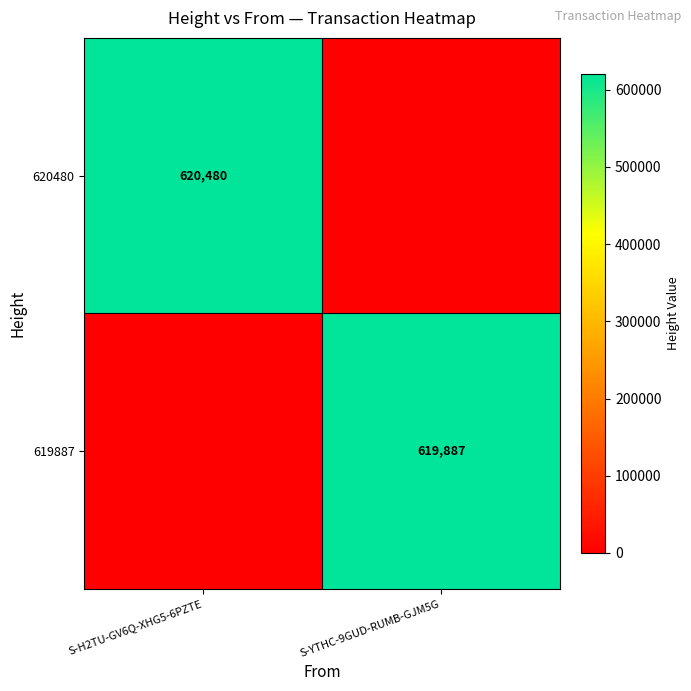

How many series are shown in this chart?

2